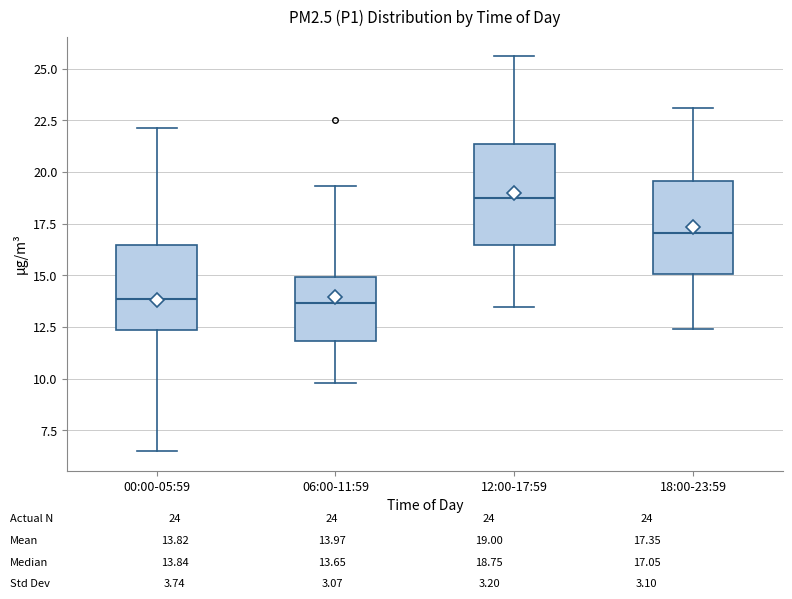

Which box's median line is the highest?

12:00-17:59